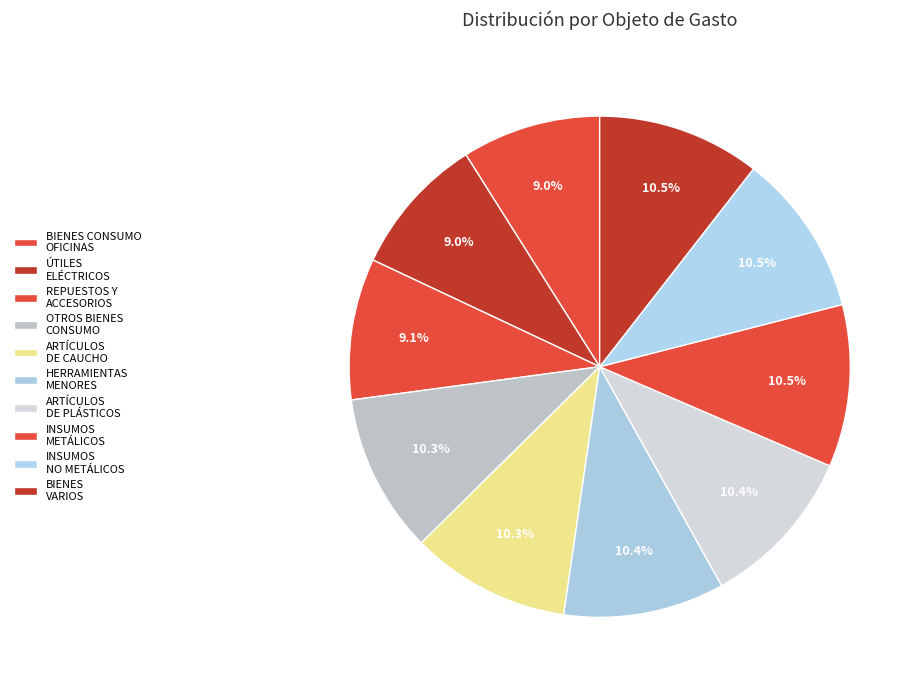

How many segments does this pie chart have?

10